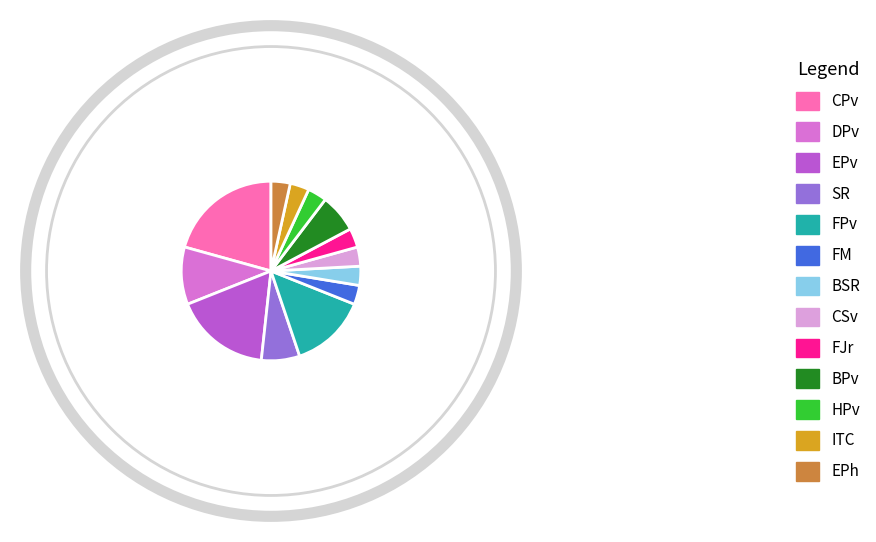

Is FPv the majority of the pie?

No